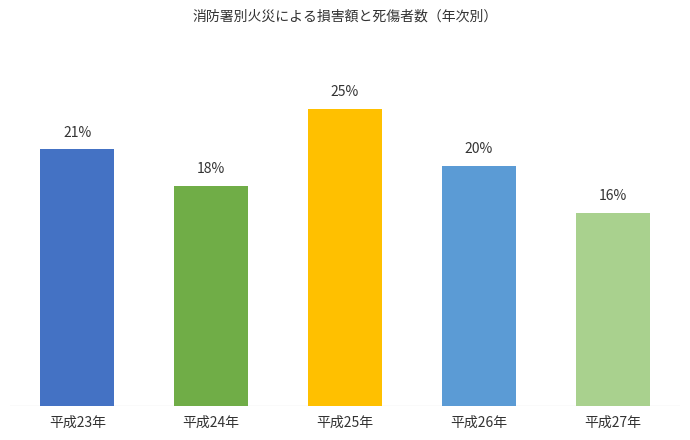

Rank the categories by value from lowest to highest.

平成27年, 平成24年, 平成26年, 平成23年, 平成25年